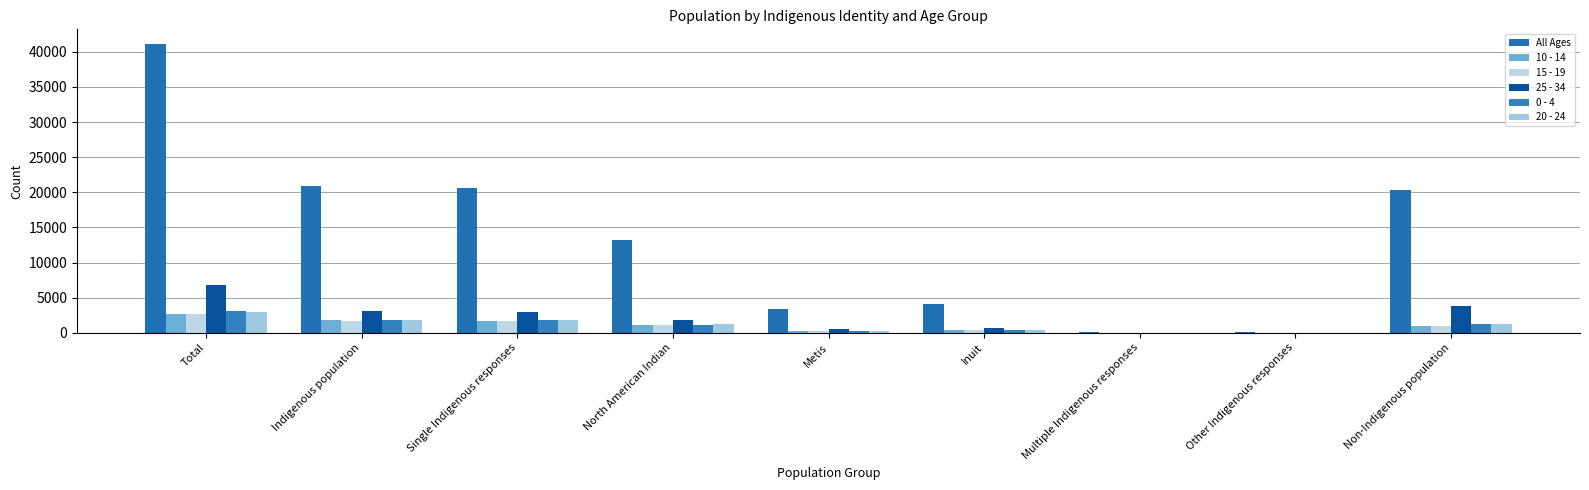

What is the difference between the 10 - 14 values at Single Indigenous responses and Total?

975